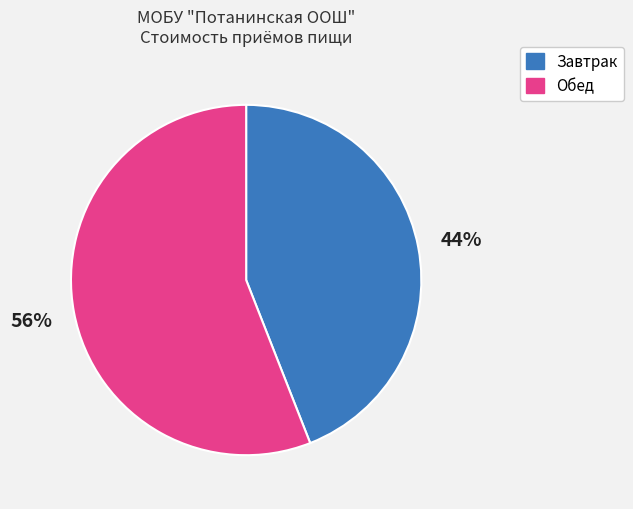

Does any single category account for the majority?

Yes